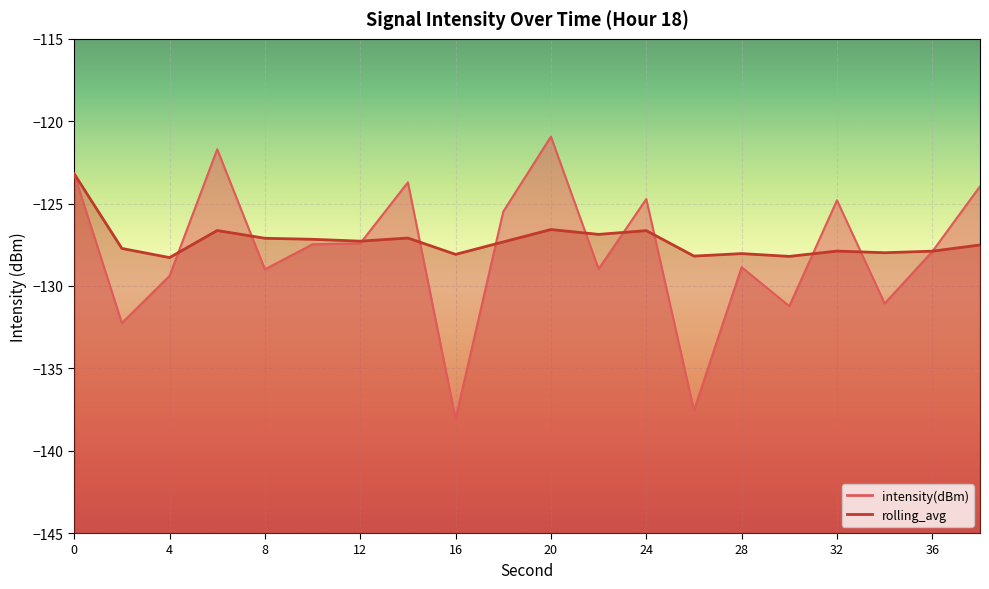

What is the value of the rolling_avg point at the 16th from the left?

-128.2